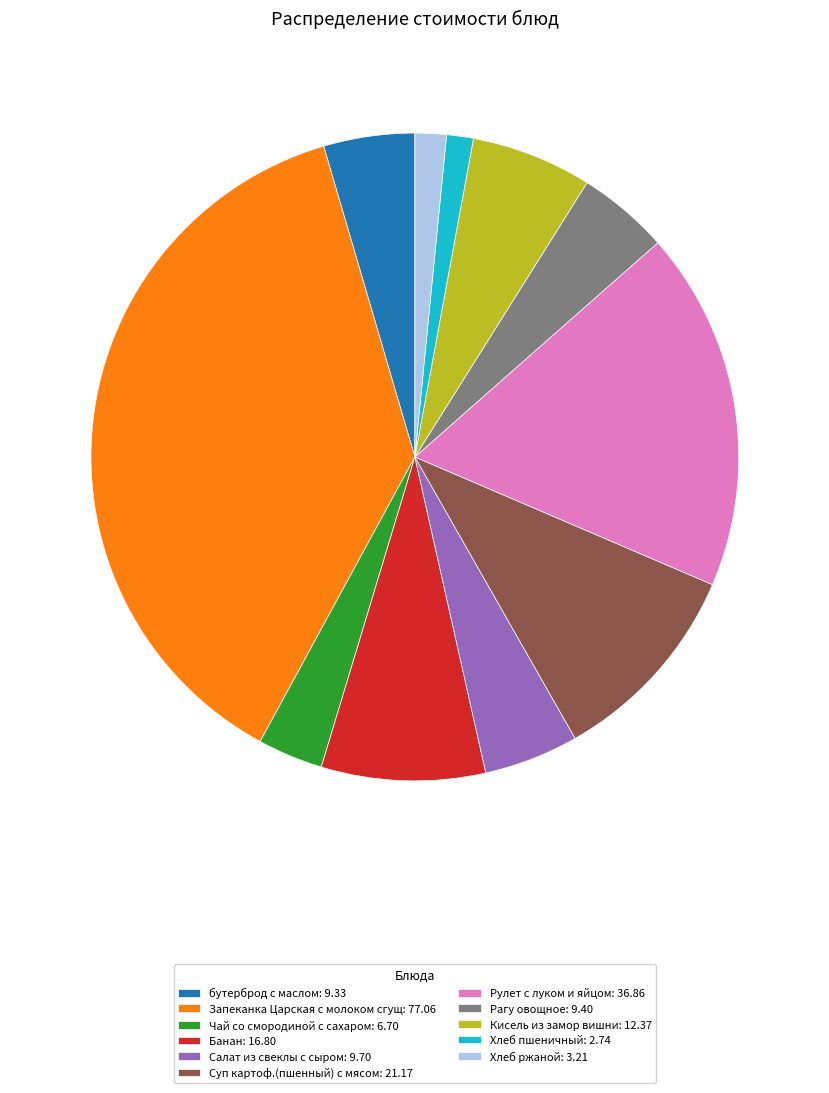

Is Салат из свеклы с сыром: 9.70 the majority of the pie?

No